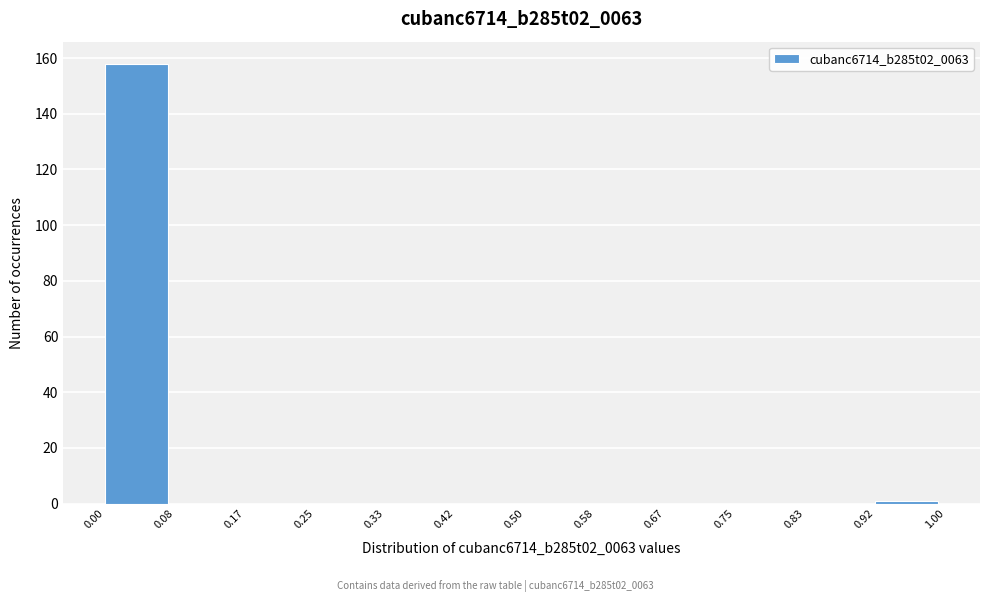

Reading left to right, list every bar in this chart as the range it spans on the x-axis followed by its height. The values are not printed on the chart, so give them approximately, as read against the axis.

0.00 to 0.08: 158
0.08 to 0.17: 0
0.17 to 0.25: 0
0.25 to 0.33: 0
0.33 to 0.42: 0
0.42 to 0.50: 0
0.50 to 0.58: 0
0.58 to 0.67: 0
0.67 to 0.75: 0
0.75 to 0.83: 0
0.83 to 0.92: 0
0.92 to 1.00: under 2